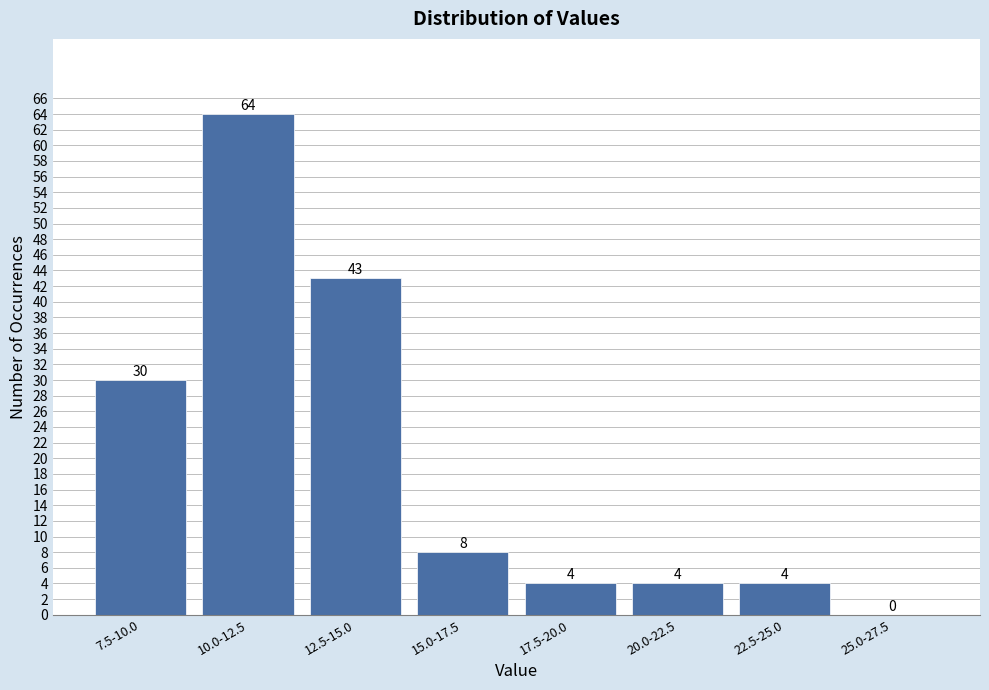

Reading left to right, what are all the values shown in this chart?

7.5-10.0=30	10.0-12.5=64	12.5-15.0=43	15.0-17.5=8	17.5-20.0=4	20.0-22.5=4	22.5-25.0=4	25.0-27.5=0